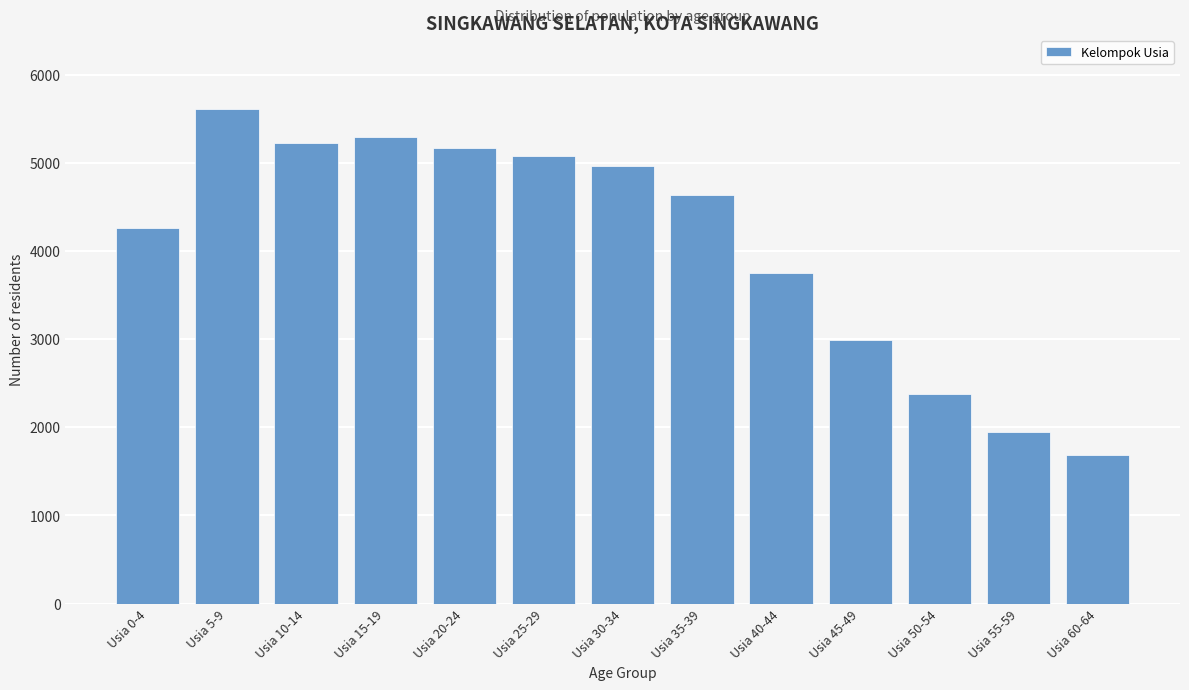

Reading right to left, extract all data points from this chart.

1681	1952	2374	2990	3751	4639	4973	5083	5176	5292	5234	5616	4265